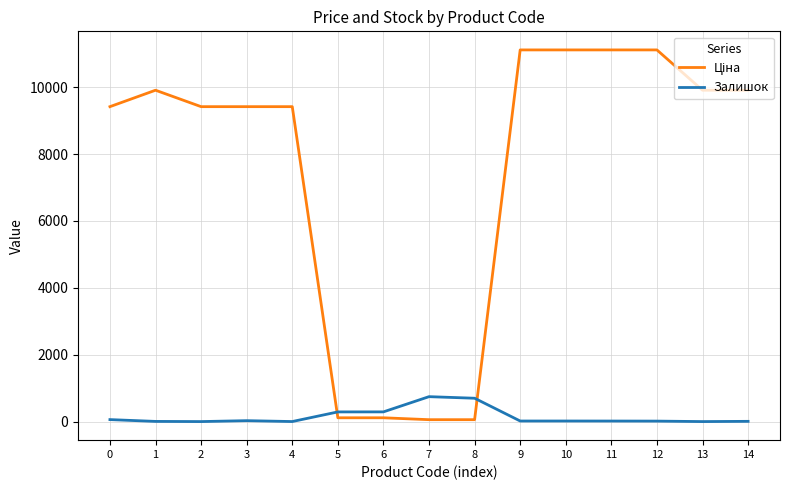

What is the maximum value for Залишок?

745.0